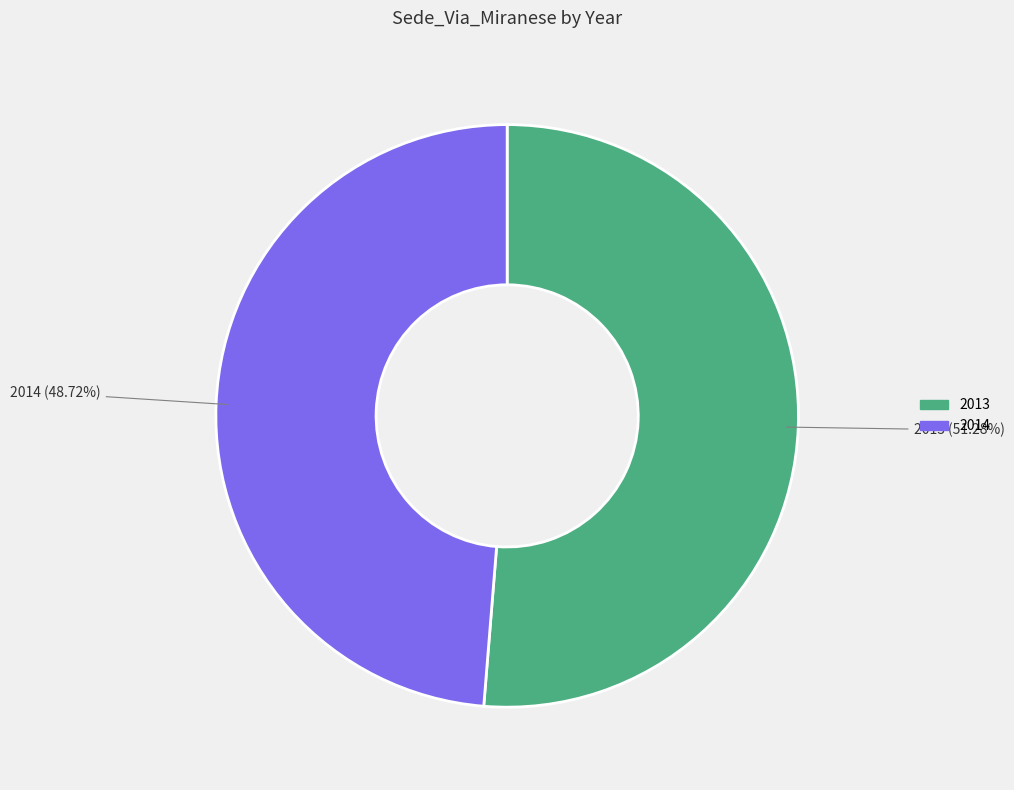

Is the sum of 2013 and 2014 greater than half?

Yes